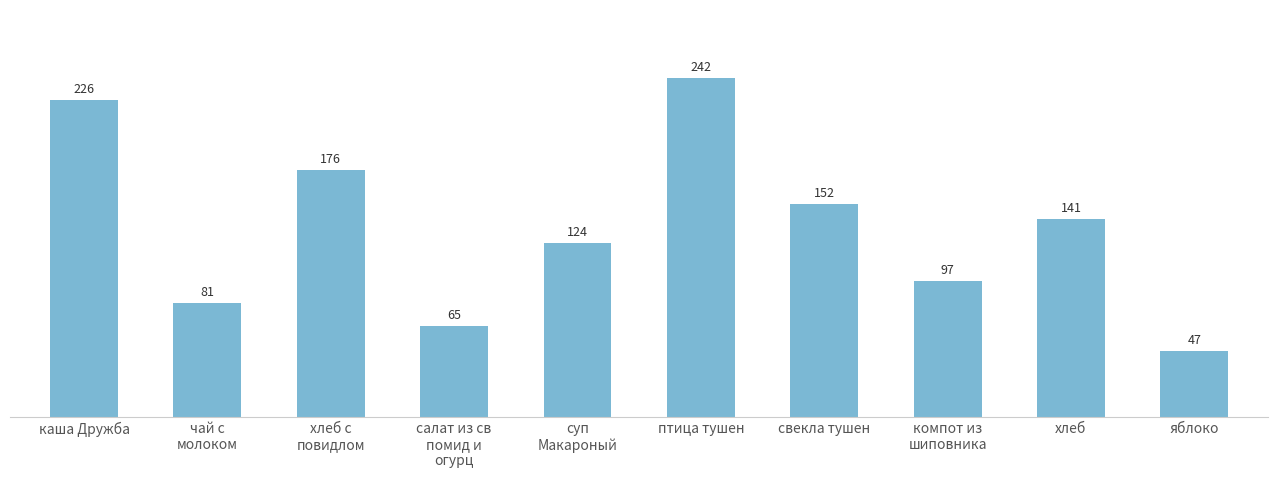

What is the label of the 7th bar from the left?

свекла тушен